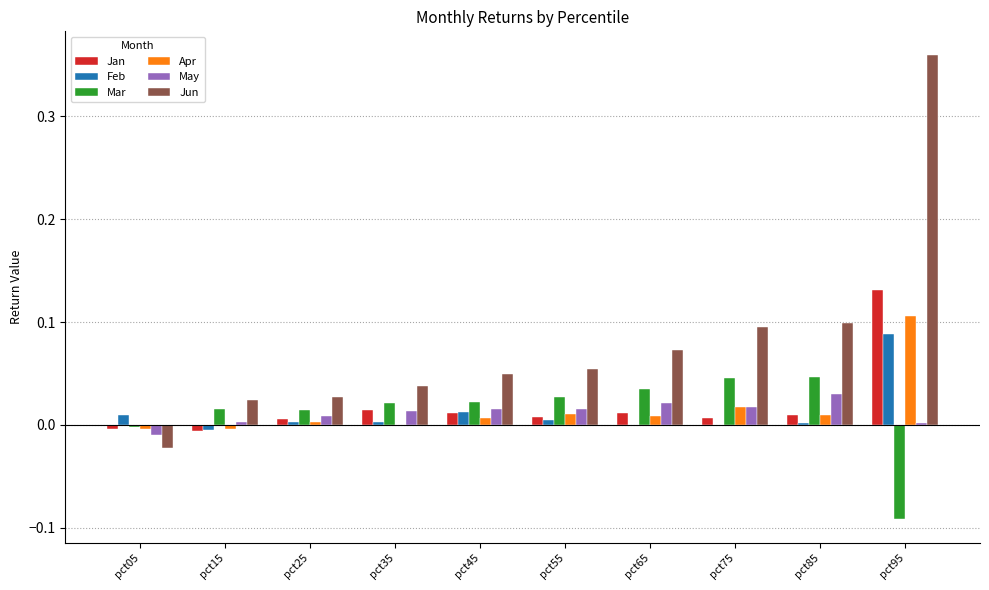

Between pct05 and pct65, which series saw the biggest shift?

Jun